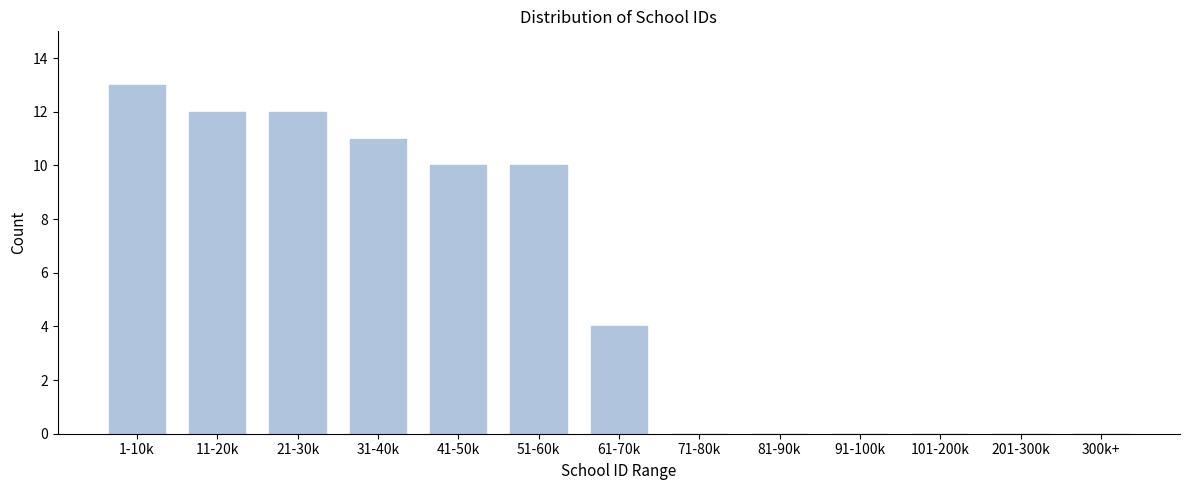

Reading left to right, transcribe all the data shown in this chart.

1-10k=13	11-20k=12	21-30k=12	31-40k=11	41-50k=10	51-60k=10	61-70k=4	71-80k=0	81-90k=0	91-100k=0	101-200k=0	201-300k=0	300k+=0